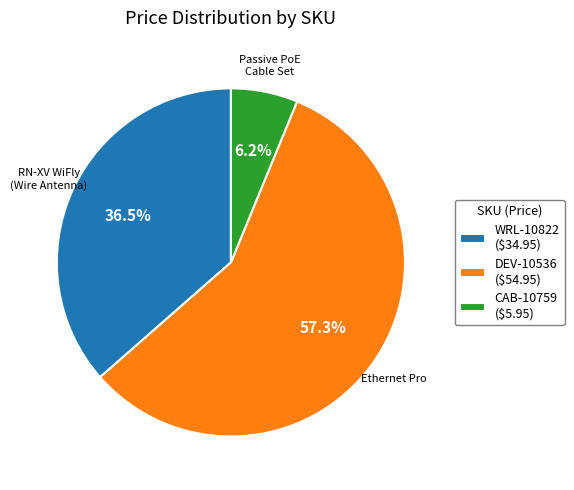

Rank the categories by value from highest to lowest.

DEV-10536, WRL-10822, CAB-10759